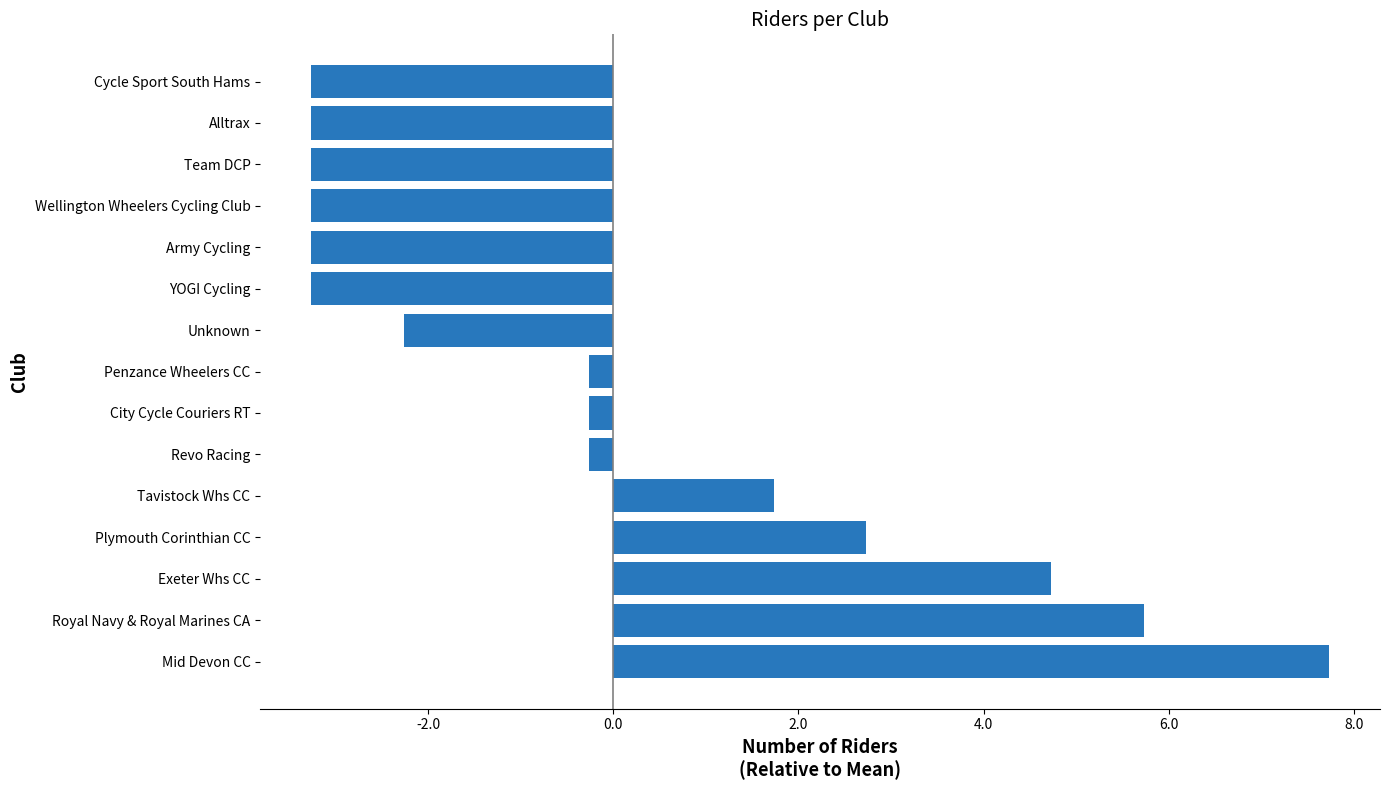

The chart shows a value of 2.7 at Plymouth Corinthian CC. True or false?

True